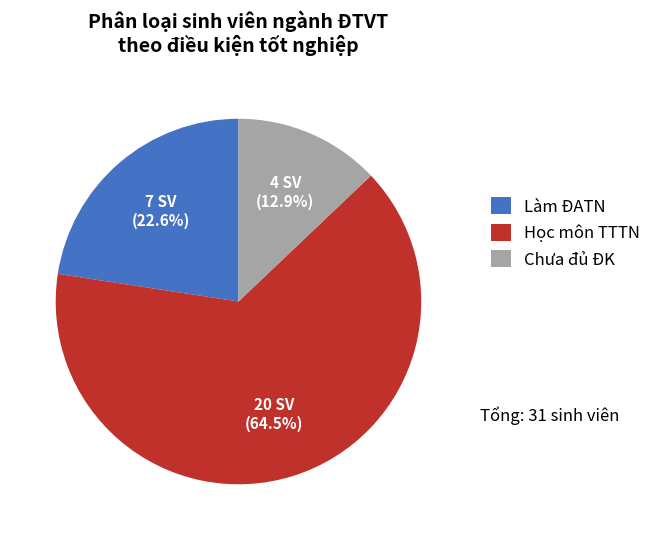

How many slices are in this pie chart?

3